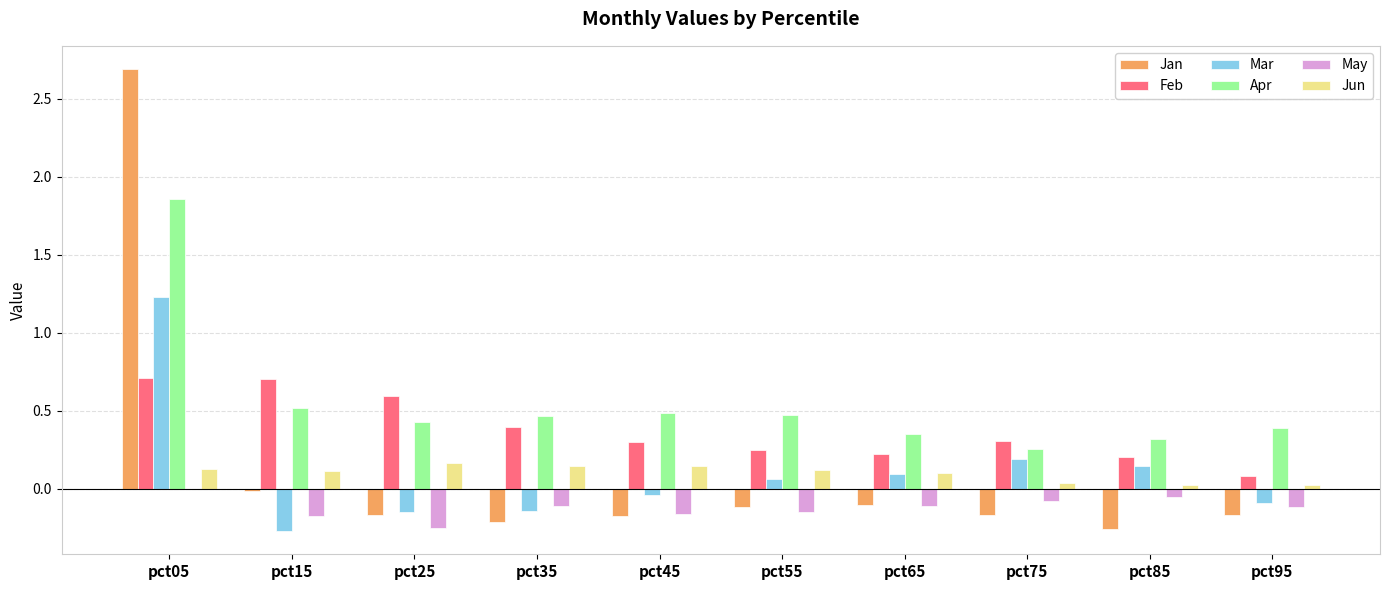

How many values in the Mar series exceed 0?

5